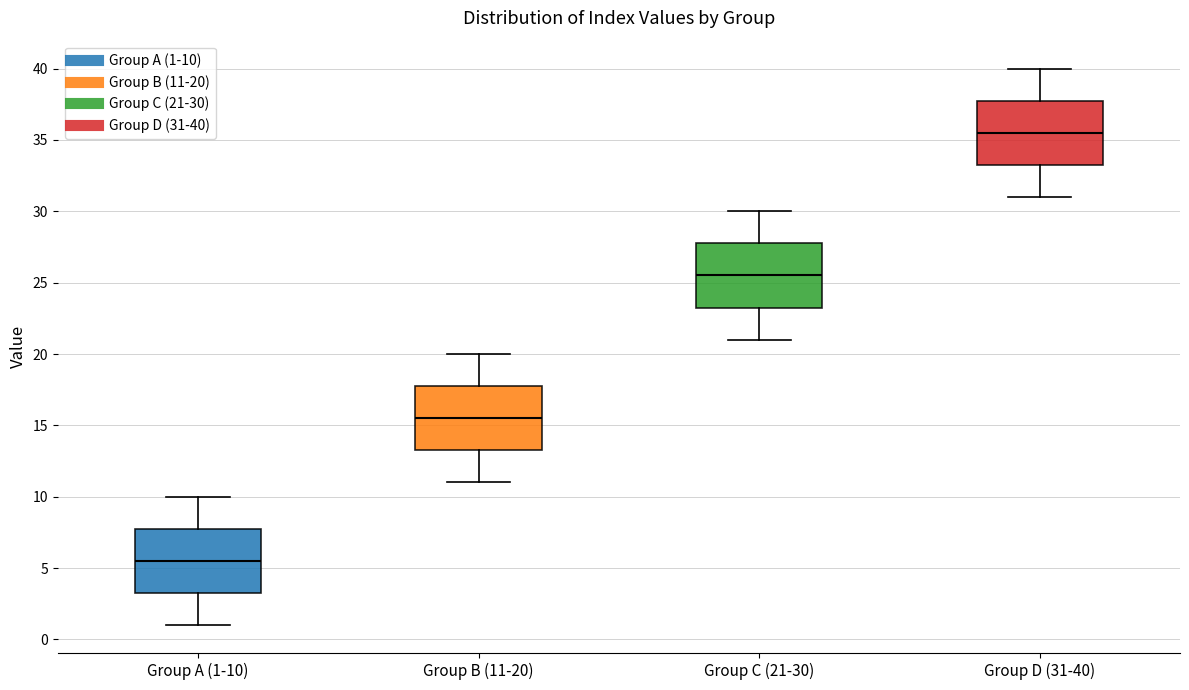

Reading left to right, transcribe this box plot: for each box, give where its median line is, the range the box spans, and where its two whiskers end, as read against the y-axis. The values are not printed on the chart, so give them approximately, as read against the axis.

Group A (1-10): median 5.5, box 3.5 to 8.0, whiskers 1.0 to 10.0
Group B (11-20): median 15.5, box 13.5 to 18.0, whiskers 11.0 to 20.0
Group C (21-30): median 25.5, box 23.5 to 28.0, whiskers 21.0 to 30.0
Group D (31-40): median 35.5, box 33.5 to 38.0, whiskers 31.0 to 40.0